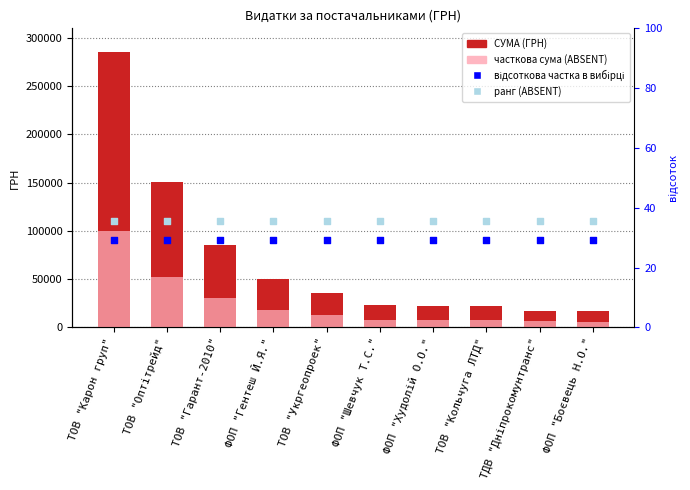

Is the value of СУМА (ГРН) at ТОВ "Карон груп" greater than the value of часткова сума (ABSENT) at ТОВ "Оптітрейд"?

Yes